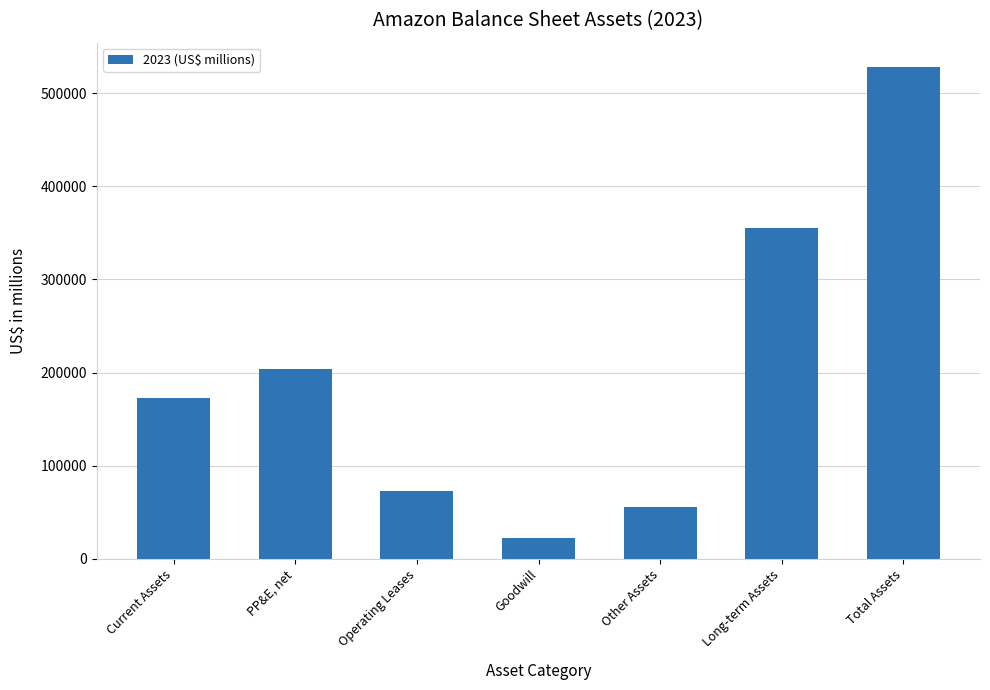

What is the change in value from PP&E, net to Long-term Assets?

+151326